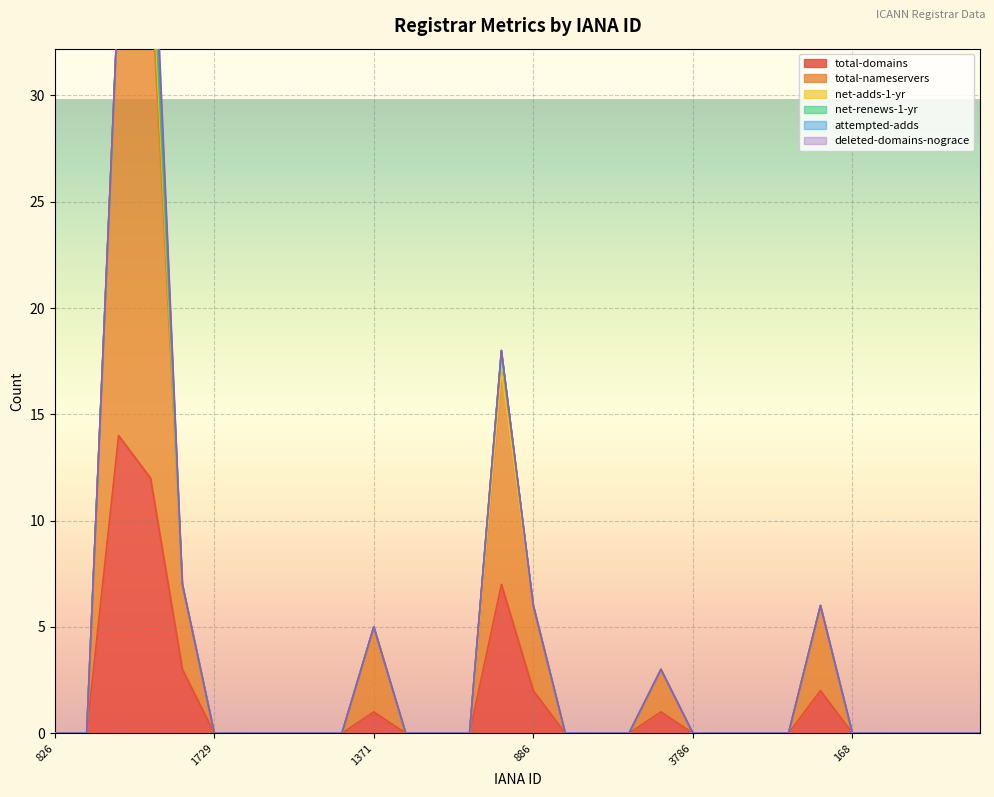

What are all the series names shown in the legend?

total-domains, total-nameservers, net-adds-1-yr, net-renews-1-yr, attempted-adds, deleted-domains-nograce